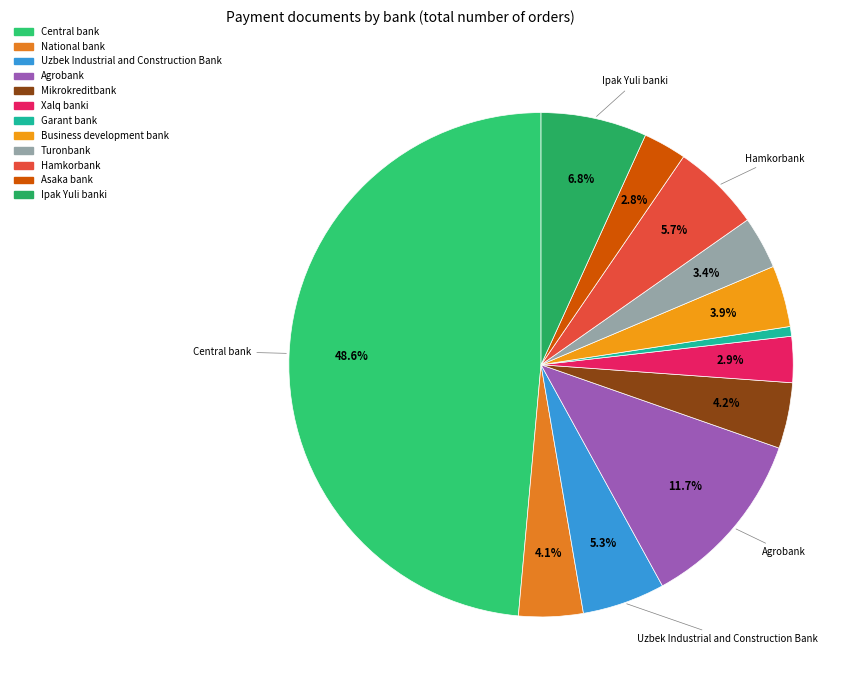

Count the number of slices in the pie.

12